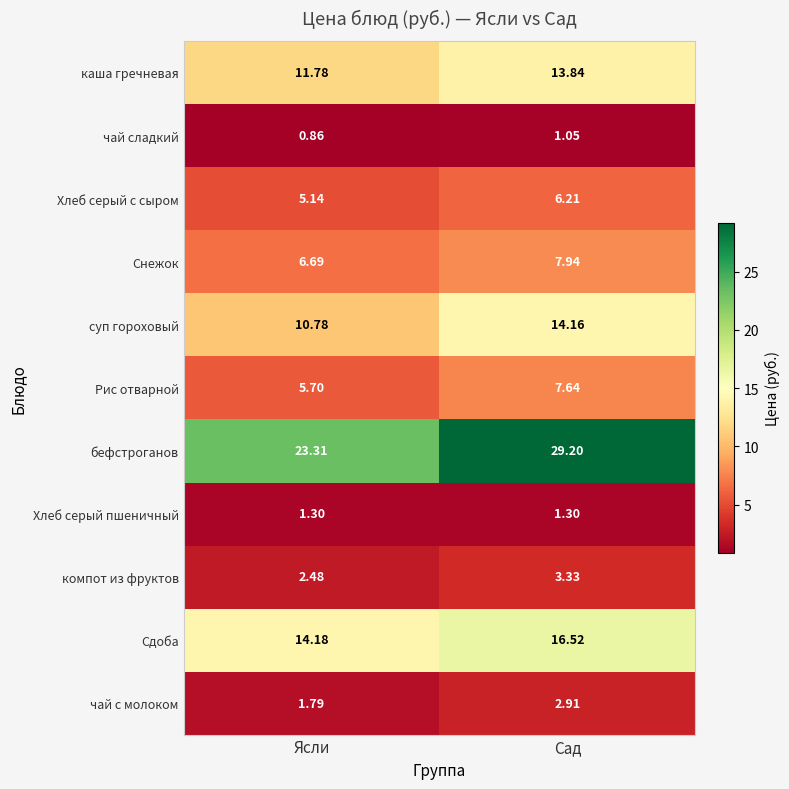

At which label does бефстроганов first exceed 29?

Сад